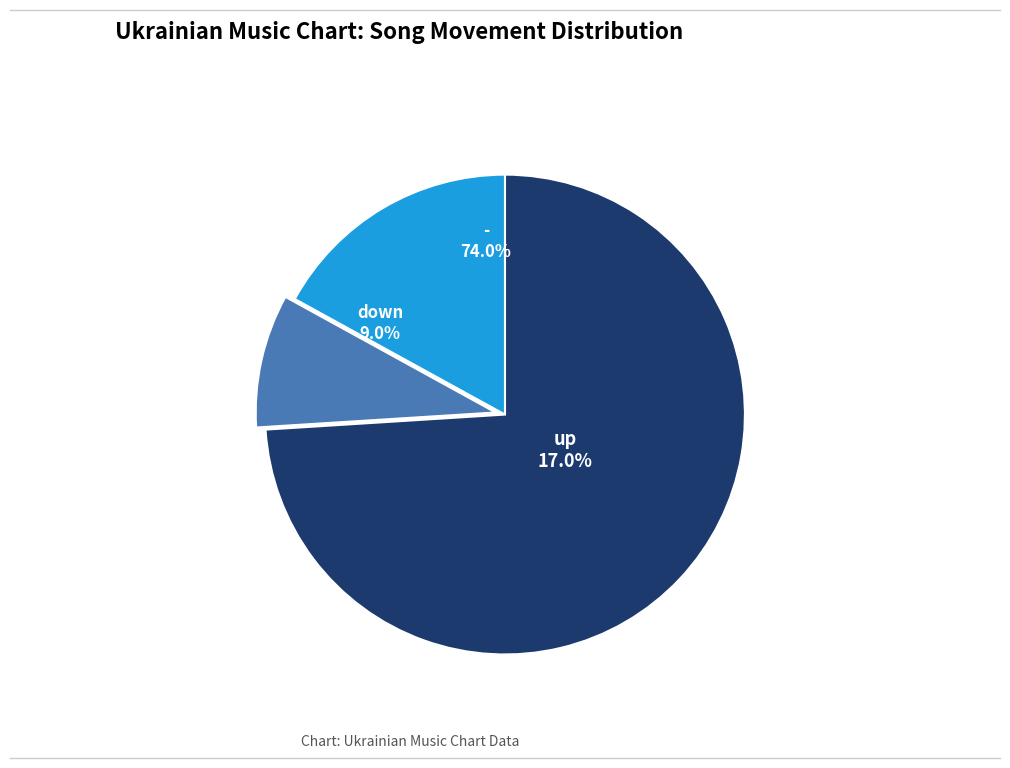

Is it true that - is 74% of the pie?

True